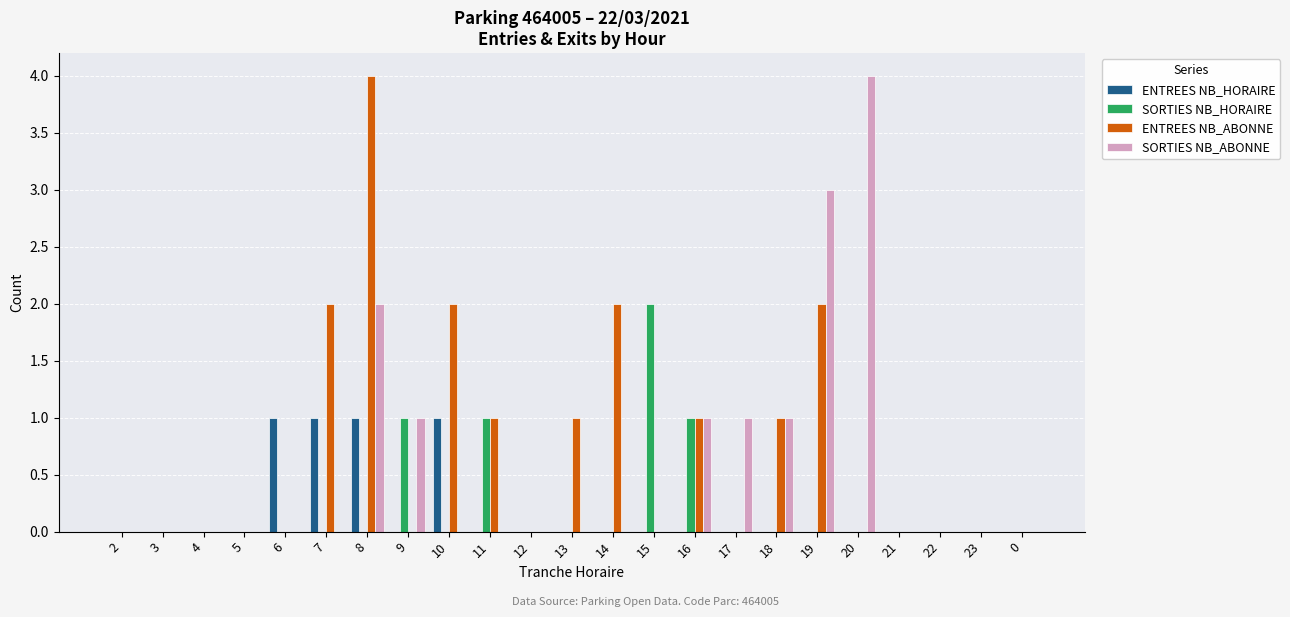

What is the sum of all SORTIES NB_ABONNE values?

13